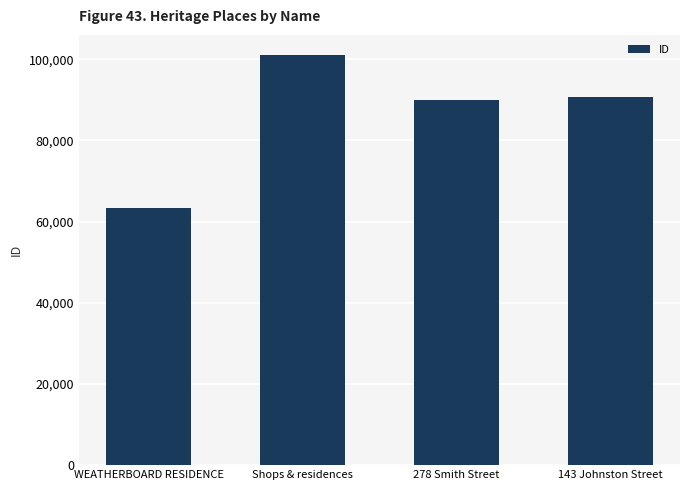

Read the value at Shops & residences, to the nearest 100.

101000